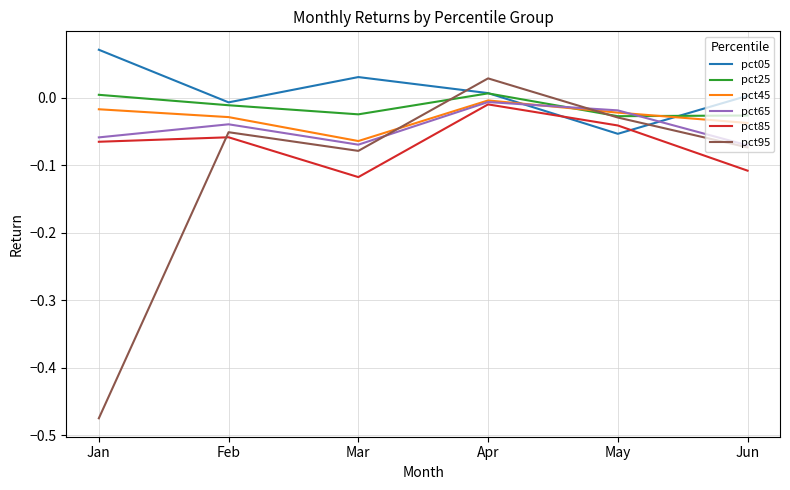

Which series has the largest range (max minus min)?

pct95